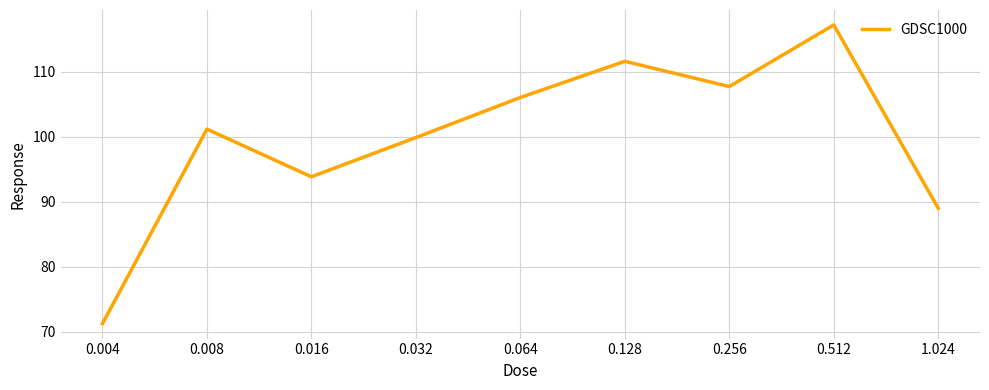

Rank the categories by value from highest to lowest.

0.512, 0.128, 0.256, 0.064, 0.008, 0.032, 0.016, 1.024, 0.004